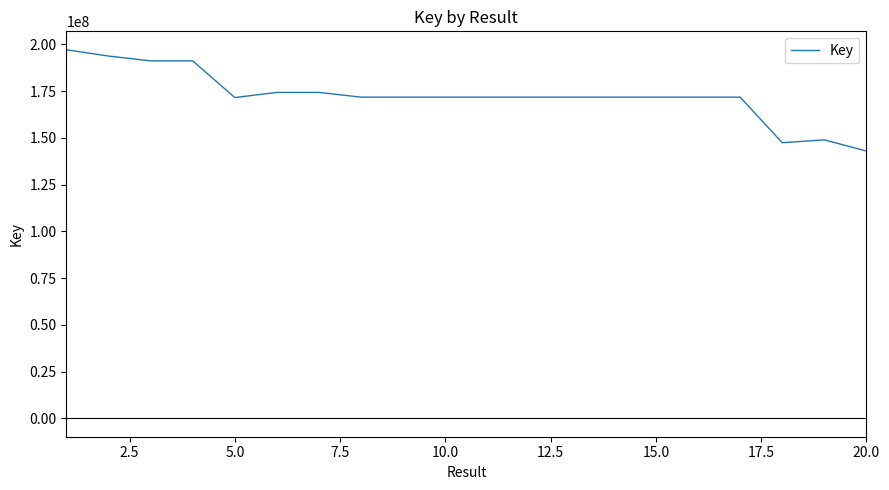

What is the maximum value shown in the chart?

197173054